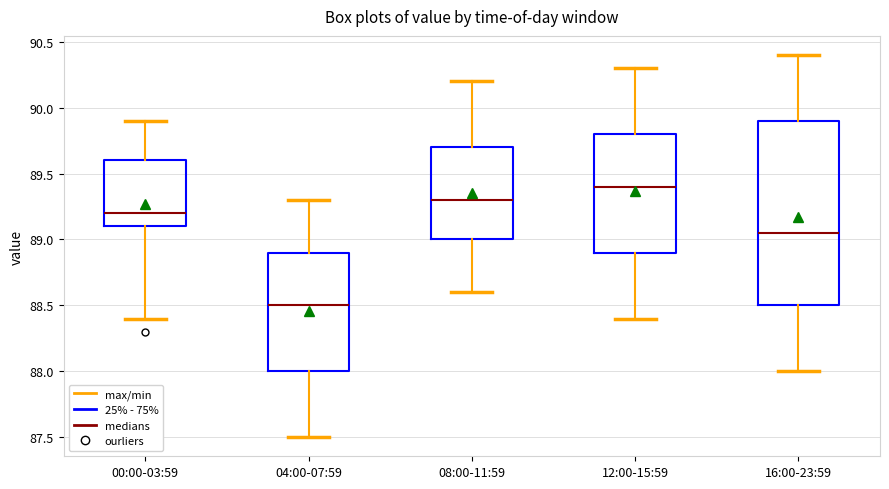

Which box has the highest median line?

12:00-15:59